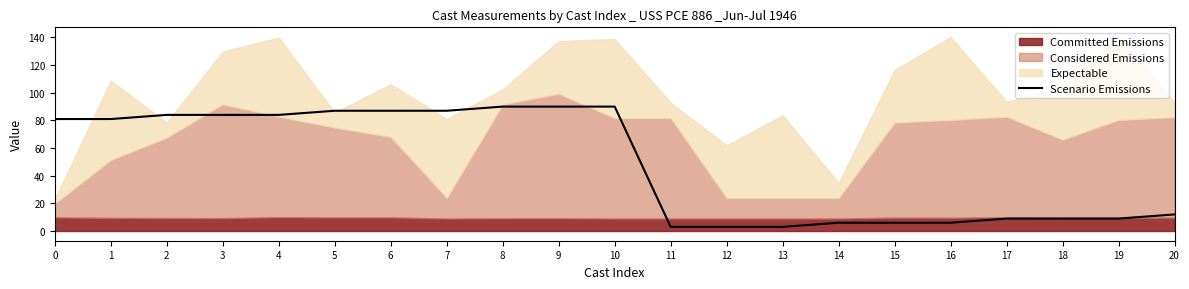

The Scenario Emissions series shows 34 at 6. True or false?

False